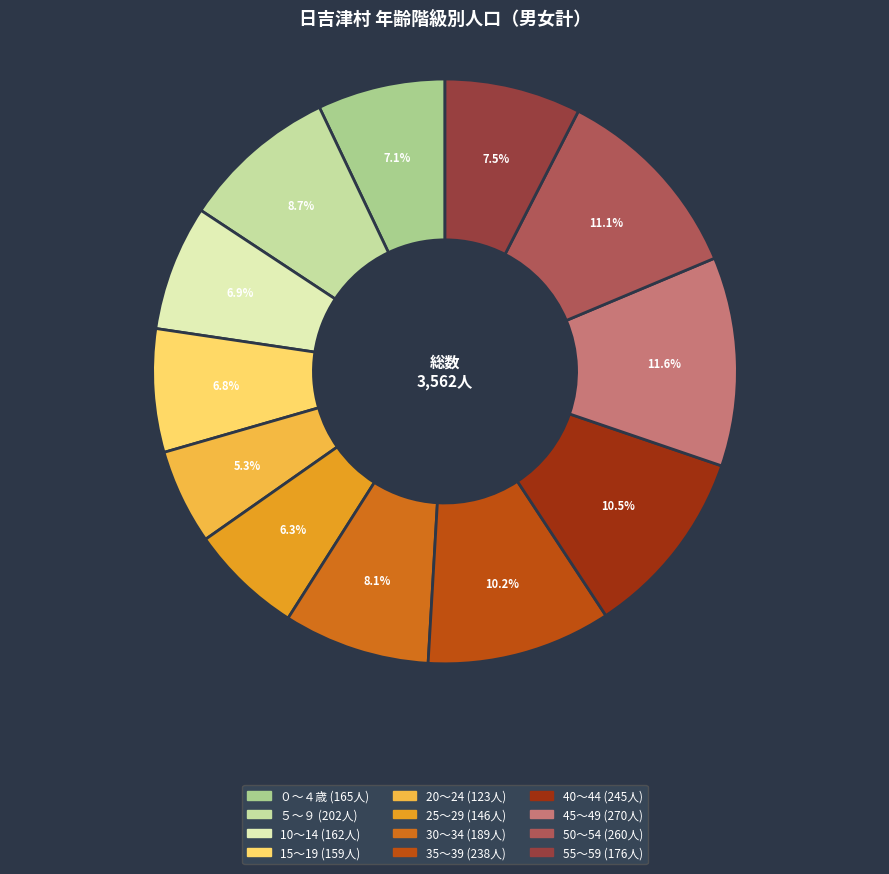

To the nearest percent, what is the difference between the largest and smallest slice percentages?

6%